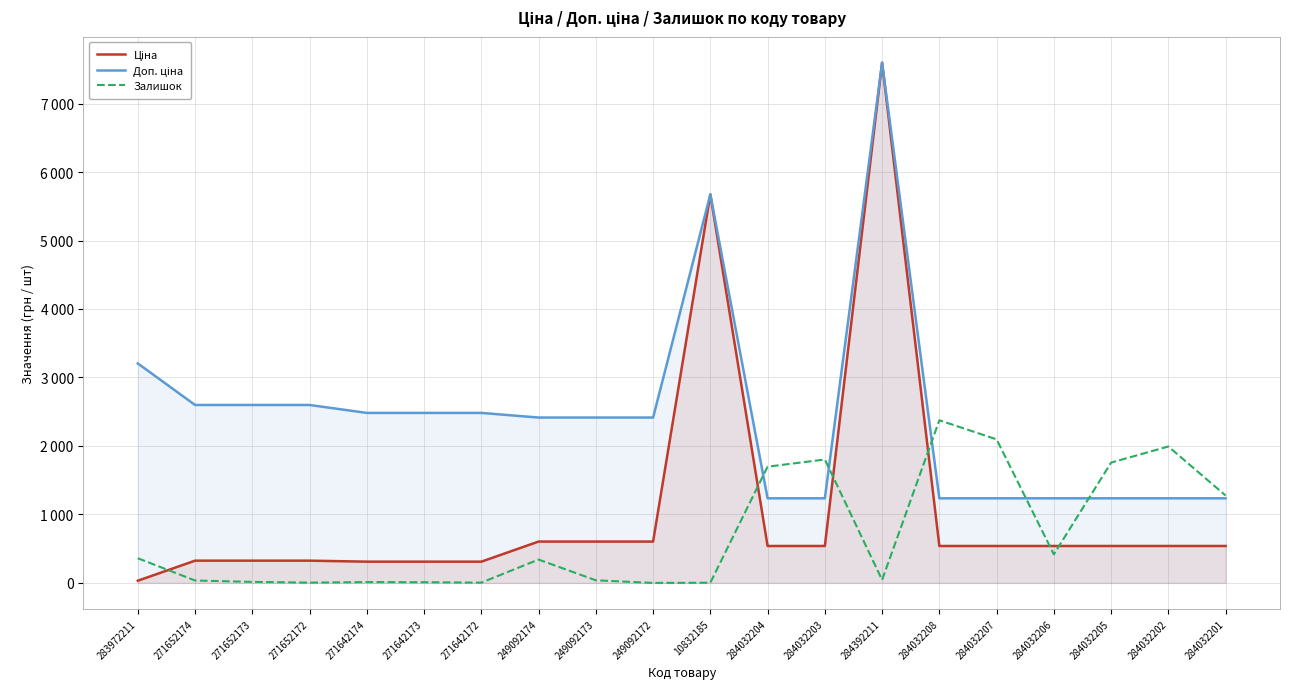

Where is Залишок nearest to the value 1187?

284032201